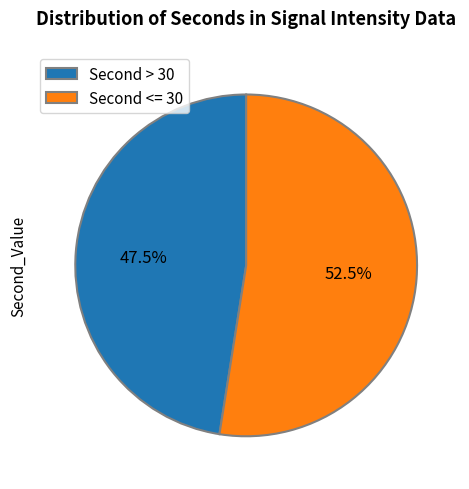

Rank the categories by value from lowest to highest.

Second > 30, Second <= 30